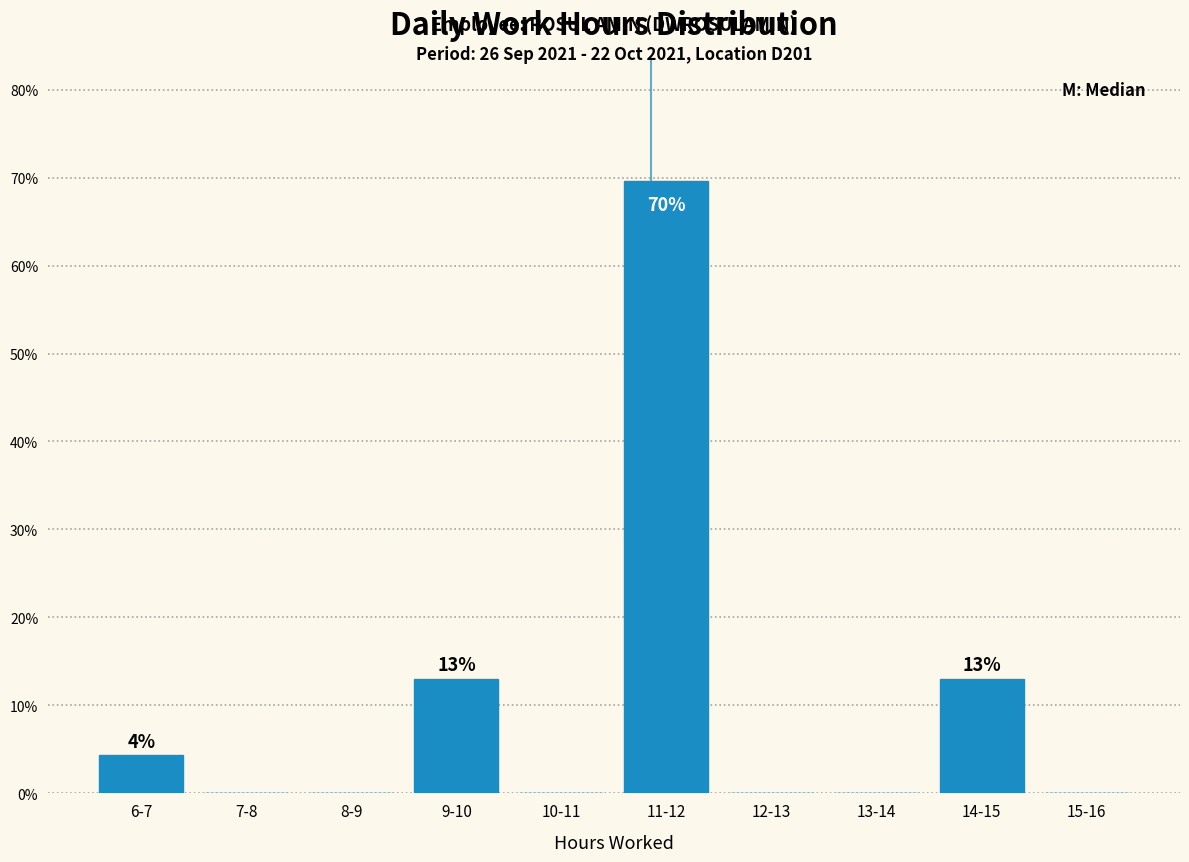

Reading left to right, list all the values displayed in this chart.

6-7=4.3	7-8=0.0	8-9=0.0	9-10=13.0	10-11=0.0	11-12=69.6	12-13=0.0	13-14=0.0	14-15=13.0	15-16=0.0